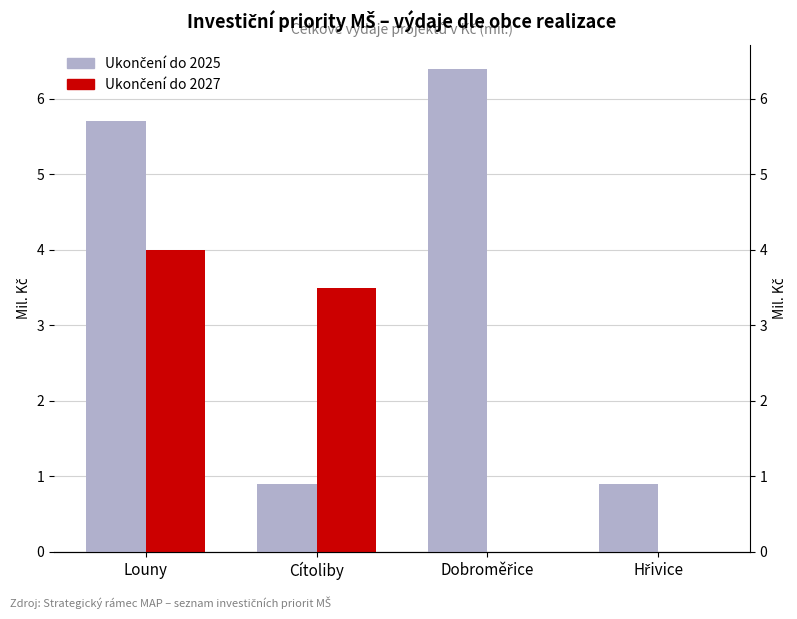

How many data points in Ukončení do 2025 are above 5?

2